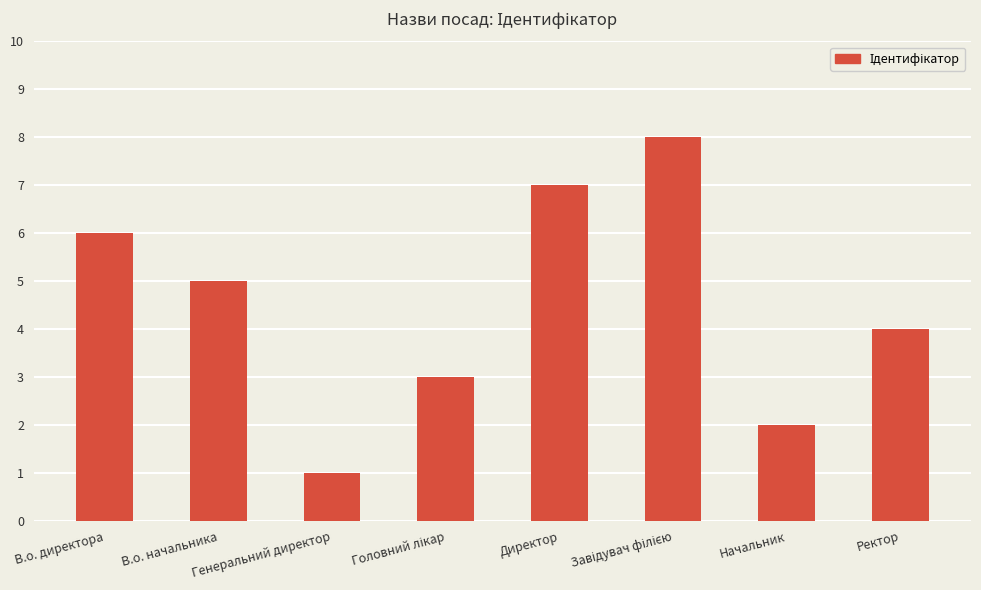

Read the value at Директор.

7